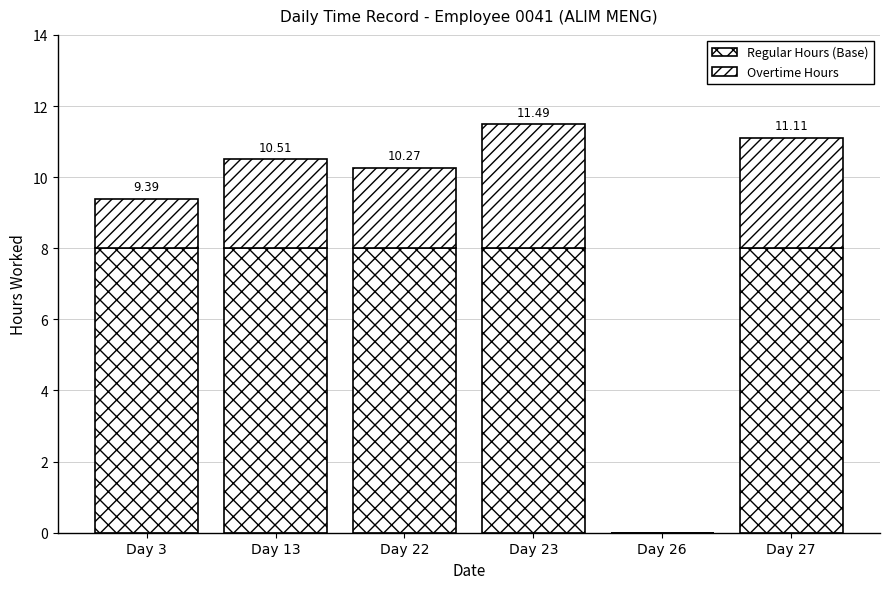

Count the number of data series in this chart.

2